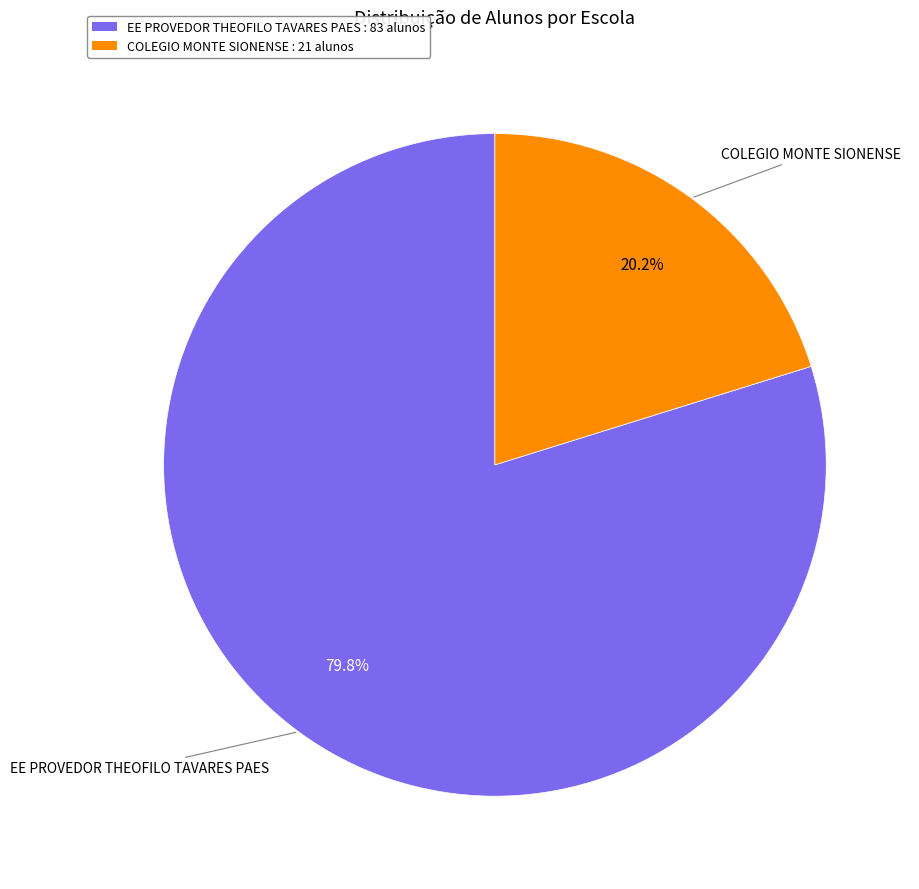

Combined, what portion of the pie is EE PROVEDOR THEOFILO TAVARES PAES and COLEGIO MONTE SIONENSE?

100.0%